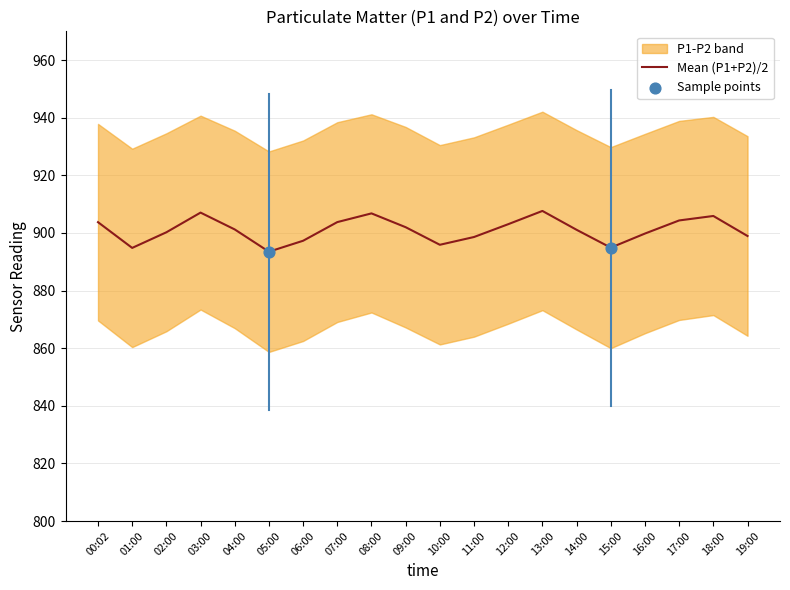

What is the ratio of the value at 00:02 to the value at 08:00?

1.0